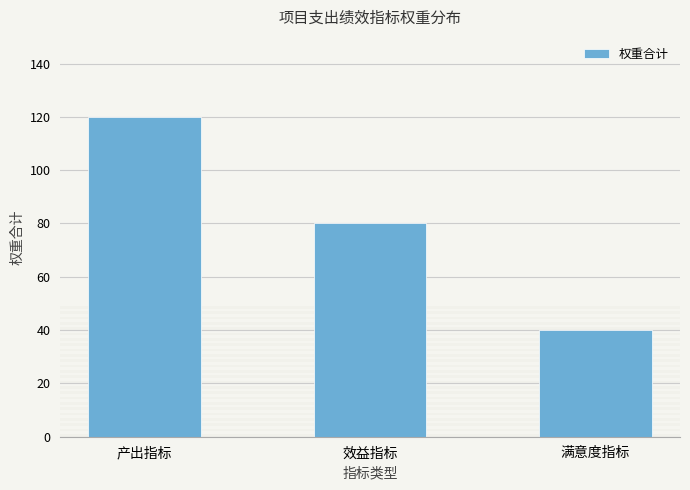

Which has a higher value, 产出指标 or 效益指标?

产出指标